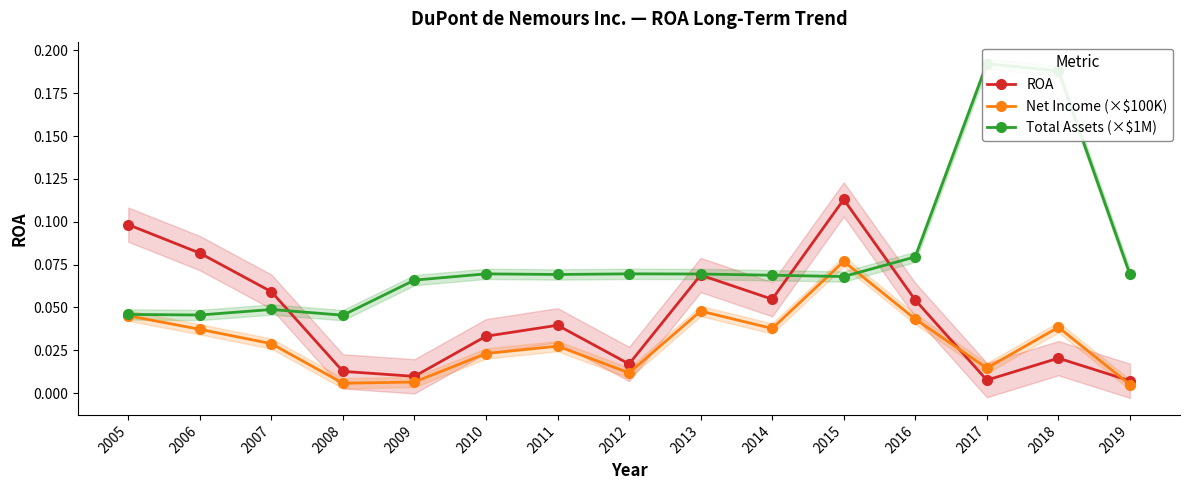

List the series in order of their overall mean, highest first.

Total Assets (×$1M), ROA, Net Income (×$100K)